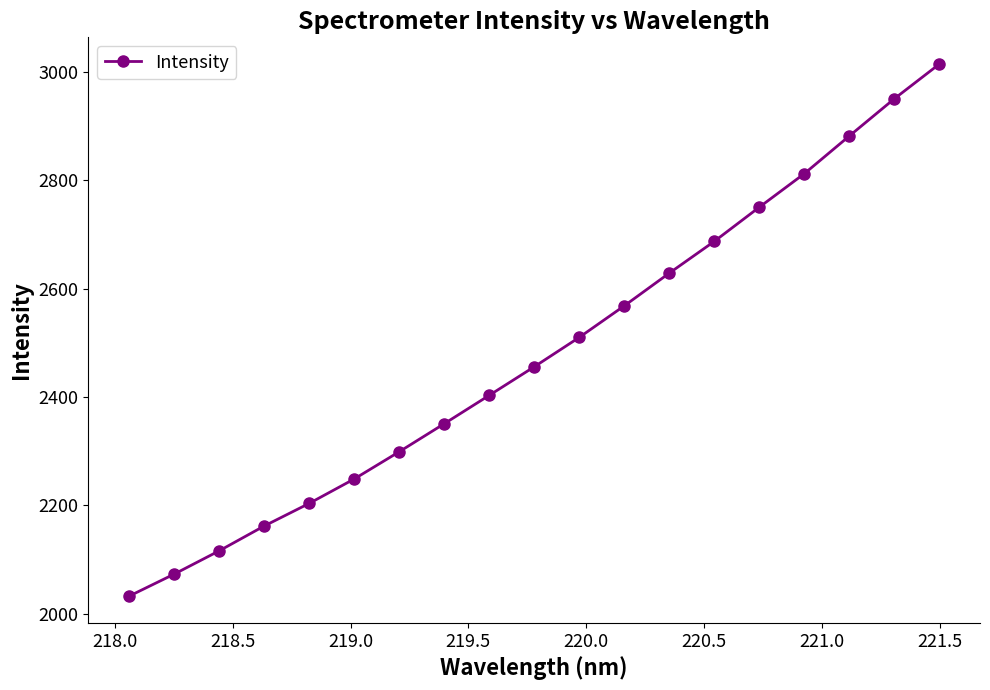

What is the difference between the second highest and minimum values?

918.4